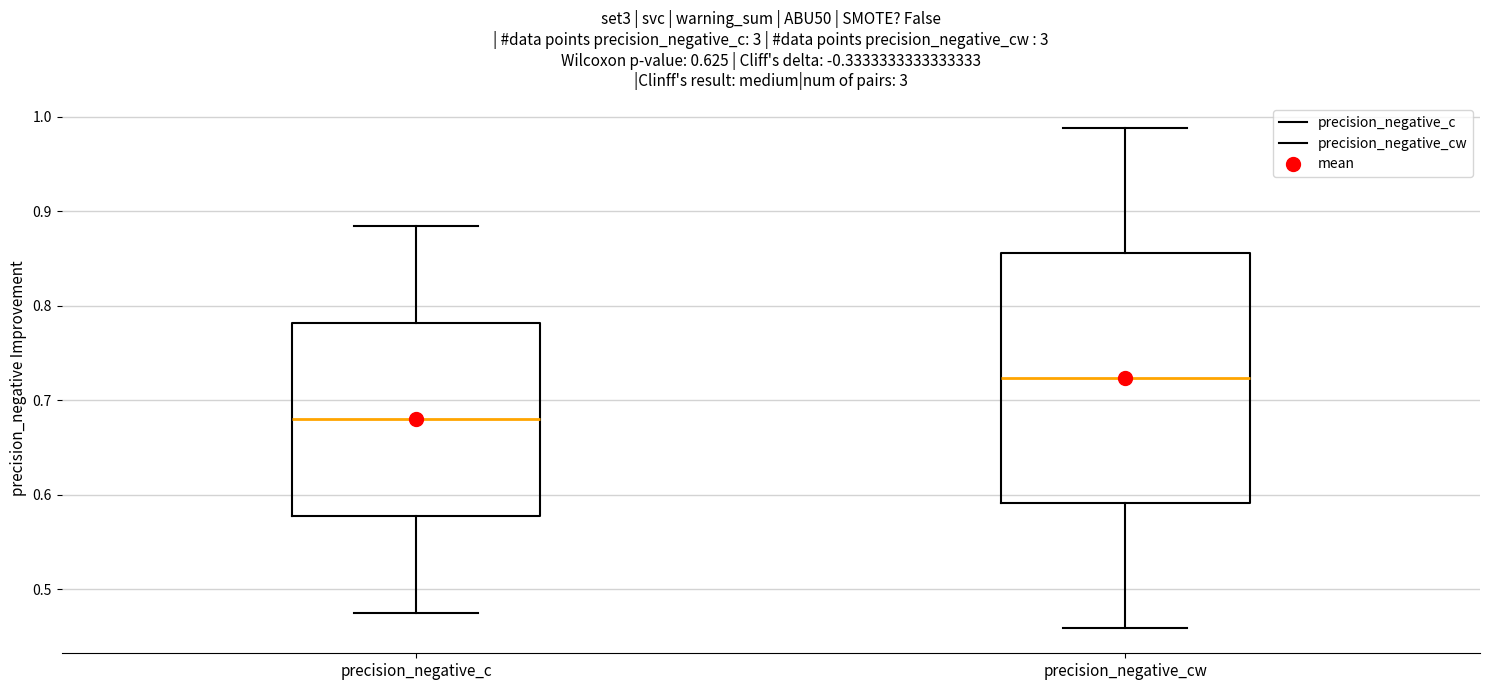

Reading left to right, transcribe this box plot: for each box, give where its median line is, the range the box spans, and where its two whiskers end, as read against the y-axis. The values are not printed on the chart, so give them approximately, as read against the axis.

precision_negative_c: median 0.68, box 0.58 to 0.78, whiskers 0.48 to 0.88
precision_negative_cw: median 0.72, box 0.59 to 0.86, whiskers 0.46 to 0.99